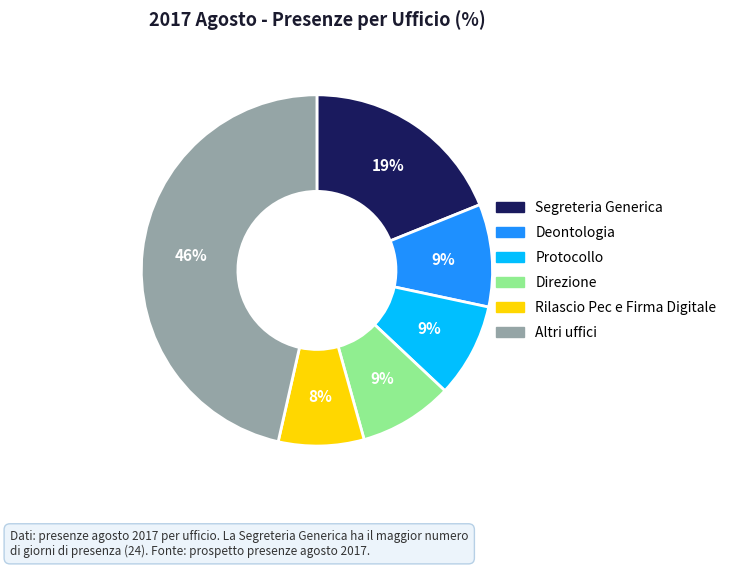

To the nearest percent, what is the average slice percentage?

17%